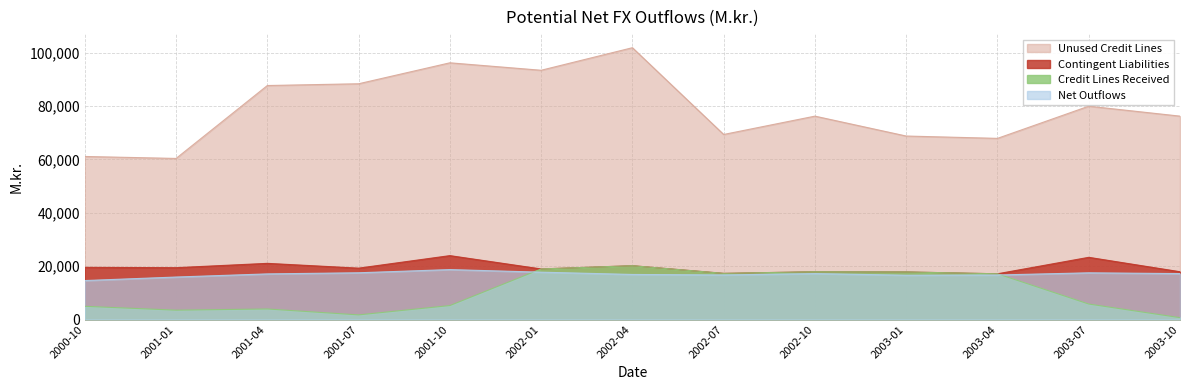

True or false: Net Outflows and Unused Credit Lines cross at least once.

False